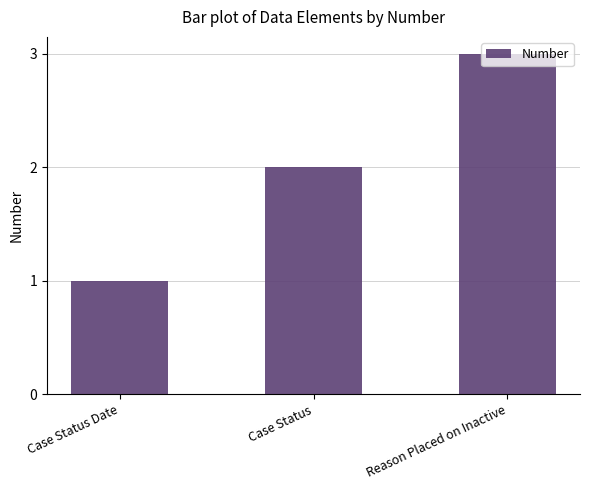

Reading right to left, list all the values displayed in this chart.

3	2	1